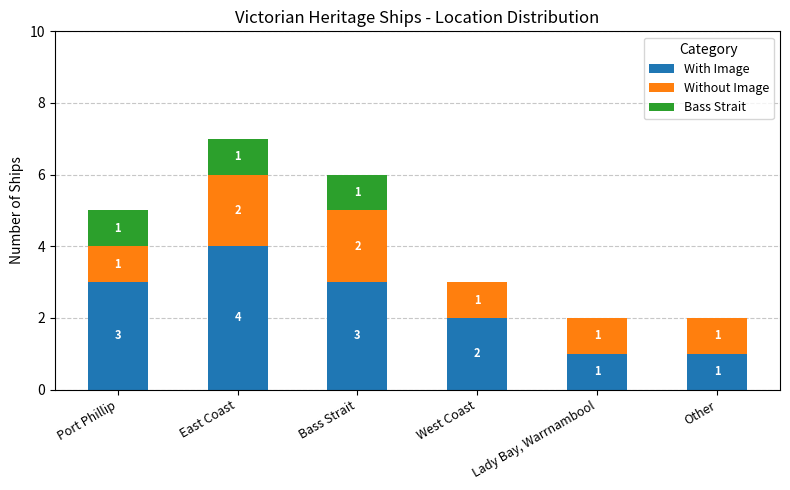

At which label does With Image reach its peak?

East Coast